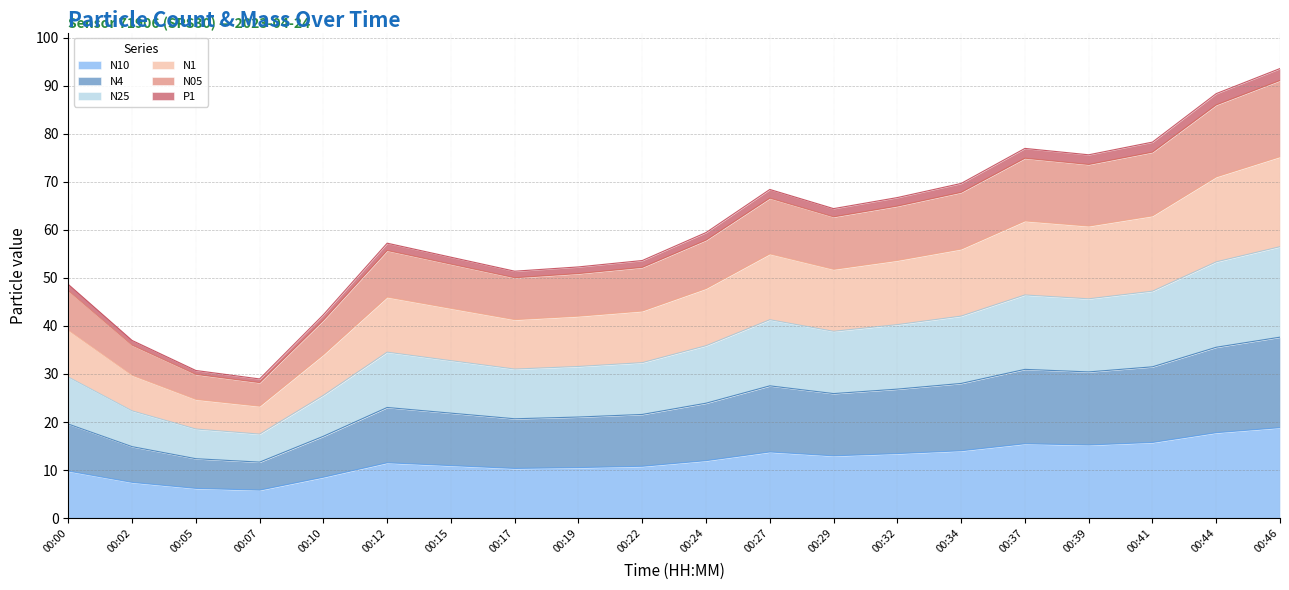

The N05 series shows 67.8 at 00:34. True or false?

True